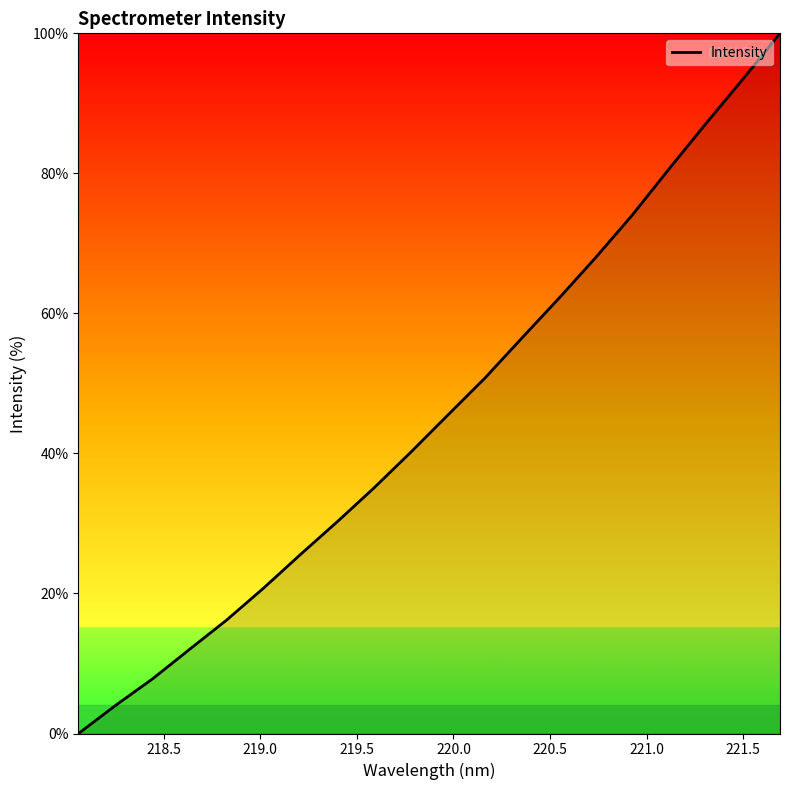

What is the sum of all values?

909.8